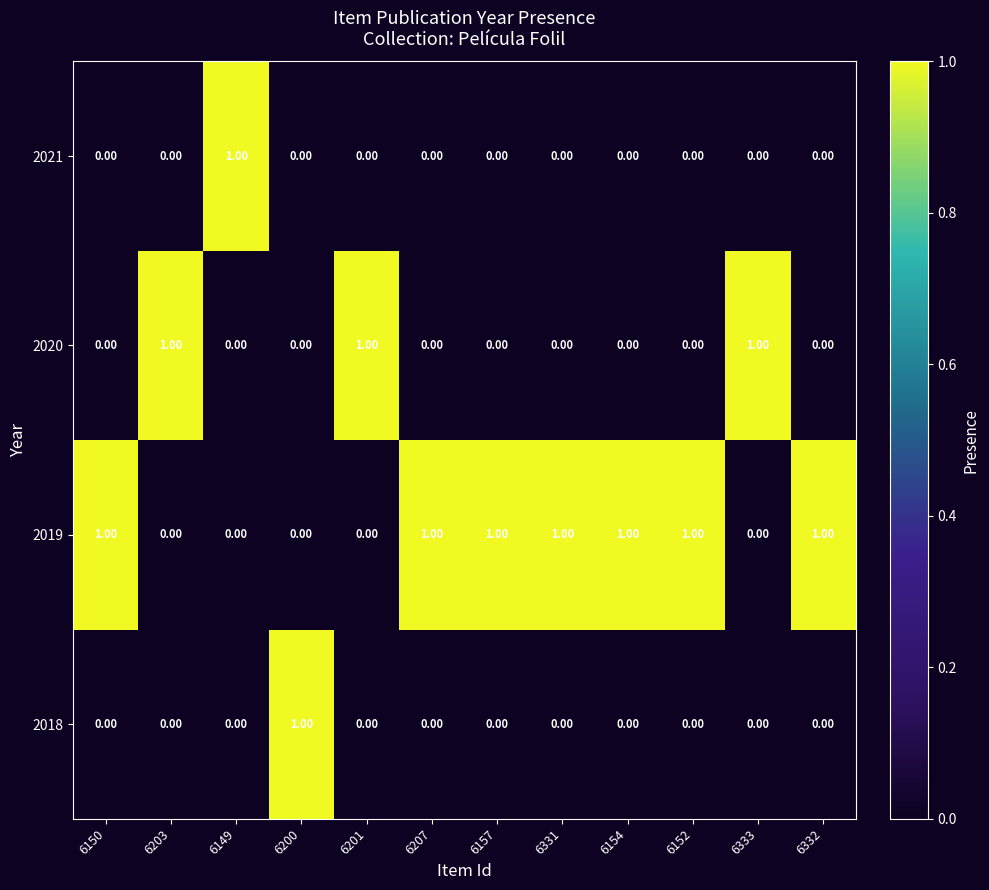

Which series has the largest total across all categories?

2019